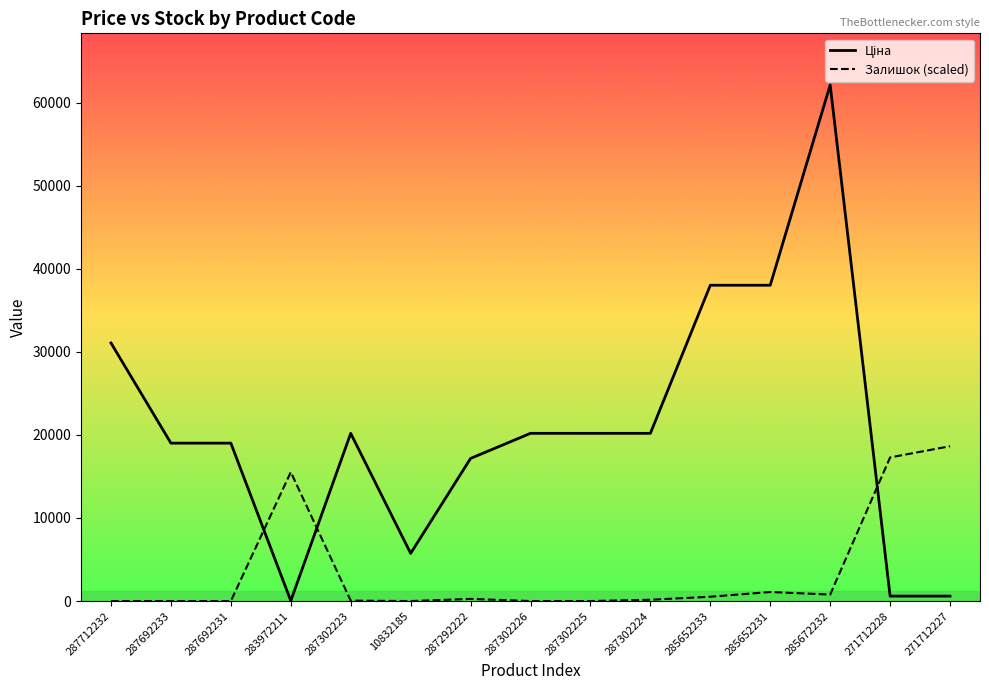

How many interior local valleys does the Ціна series have?

2